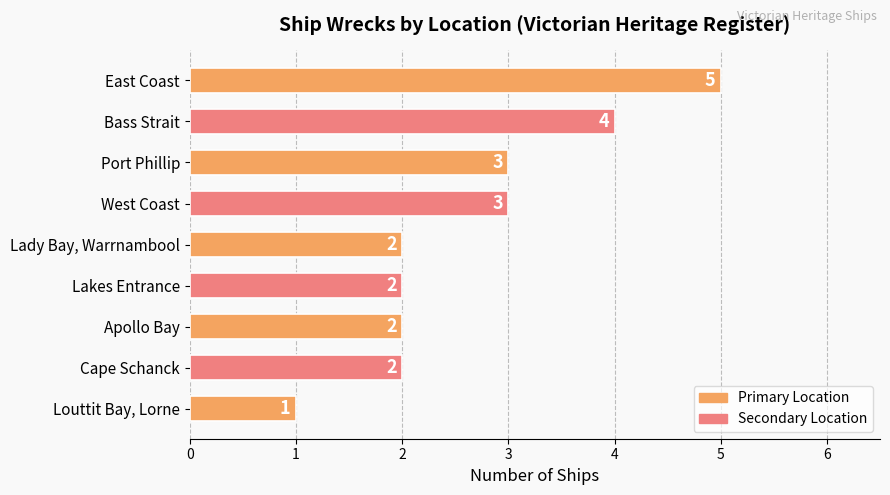

What is the difference between the maximum and minimum values?

4